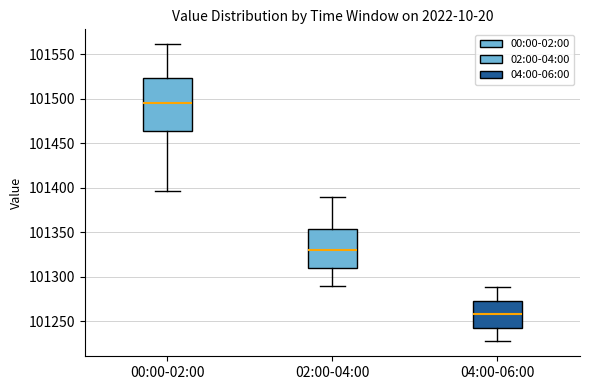

Which box is the tallest, from its lower edge to its upper edge?

00:00-02:00